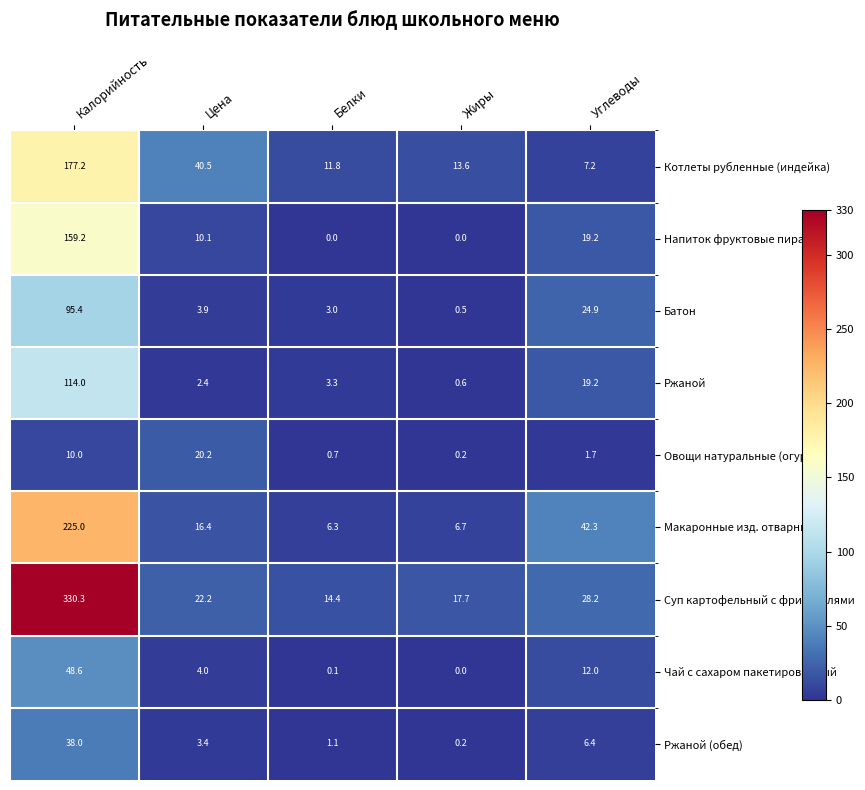

What is the difference between the highest and lowest values at Калорийность?

320.3